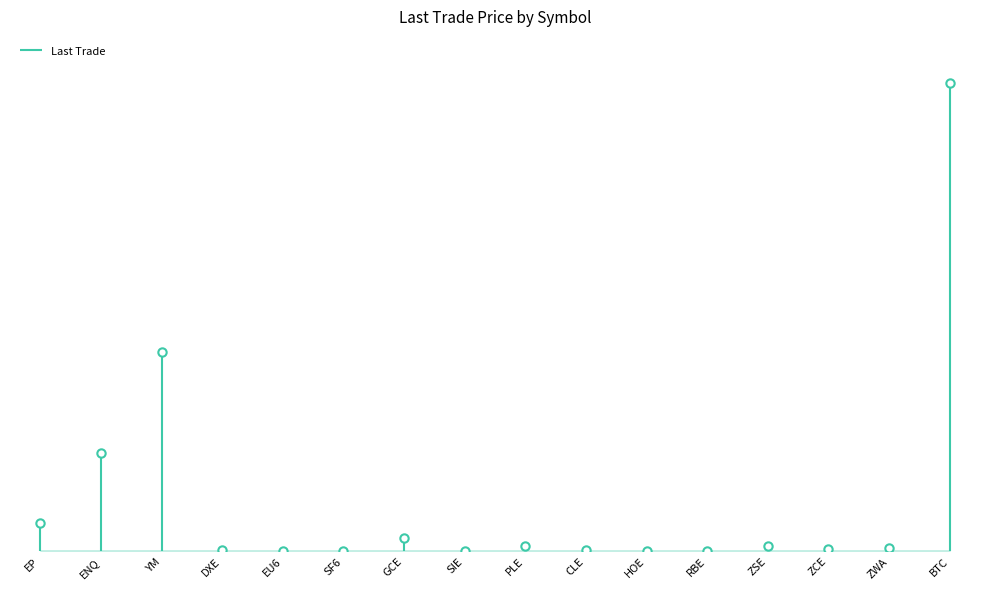

The chart shows a value of 549.2 at ZWA. True or false?

True